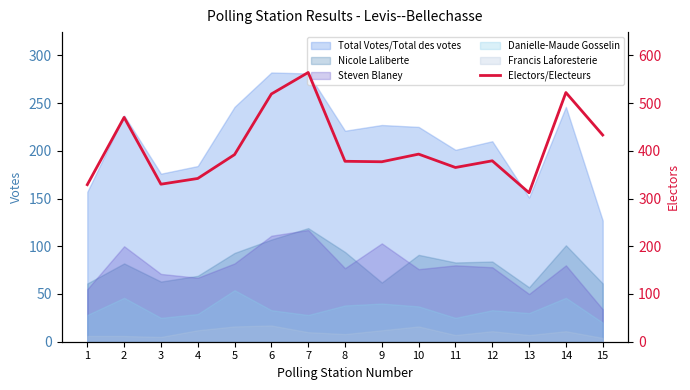

The value at 13 is 312. True or false?

True